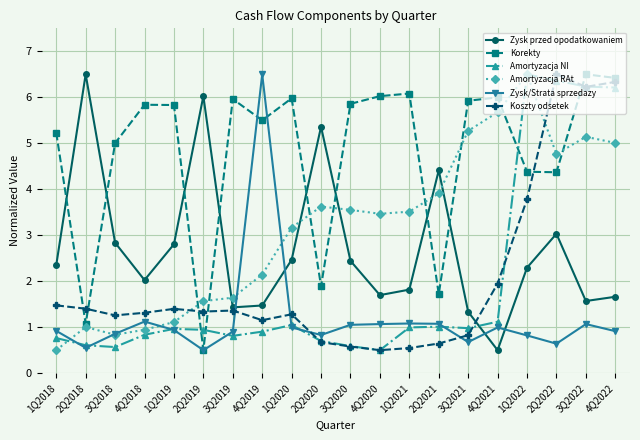

The Amortyzacja RAt series shows 6.0 at 2Q2021. True or false?

False